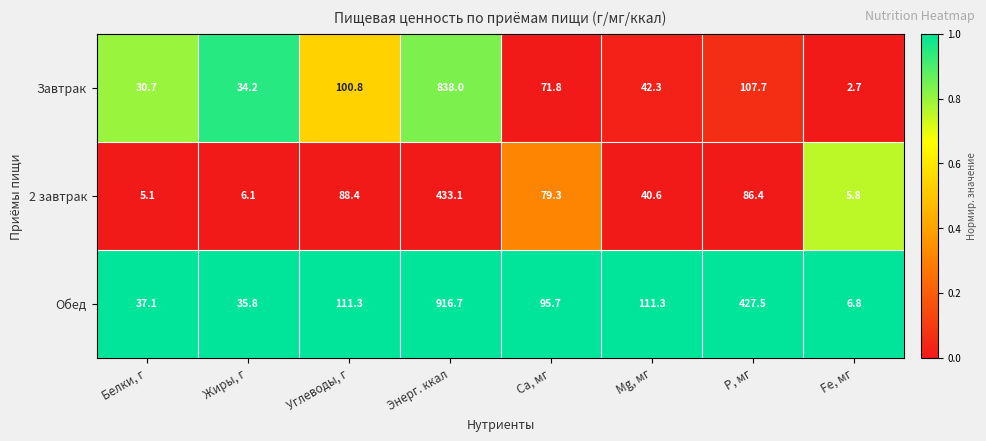

At which category is the sum across all series the highest?

Энерг. ккал